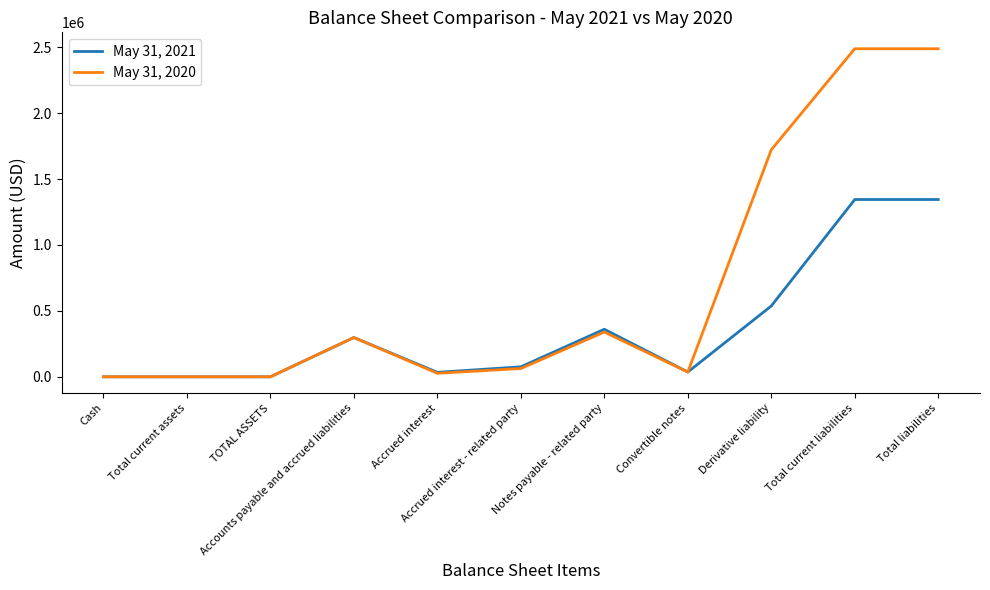

True or false: May 31, 2020 has more than 0 points higher than both neighbors.

True